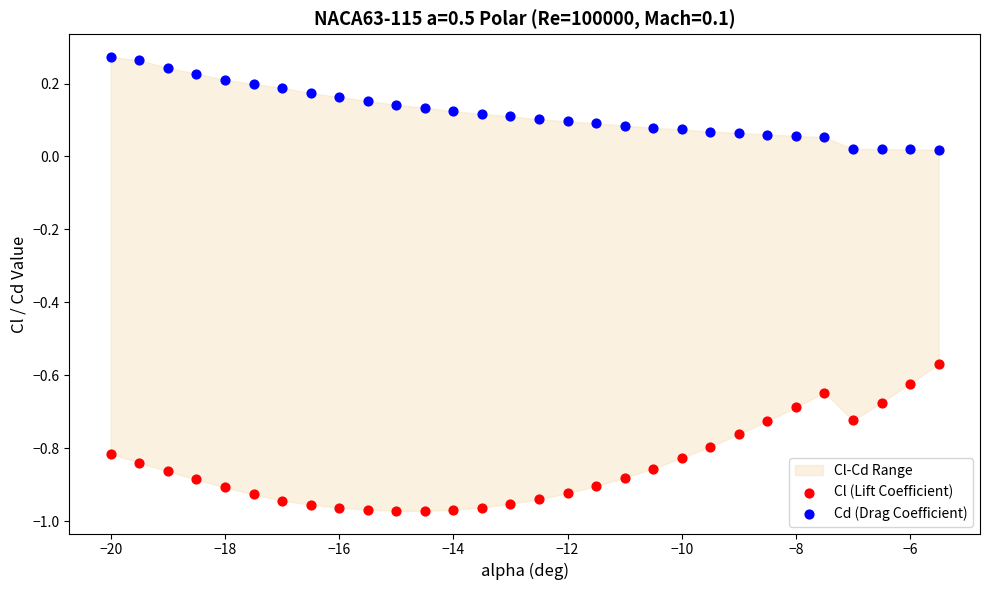

Which series reaches the minimum Y coordinate?

Cl (Lift Coefficient)